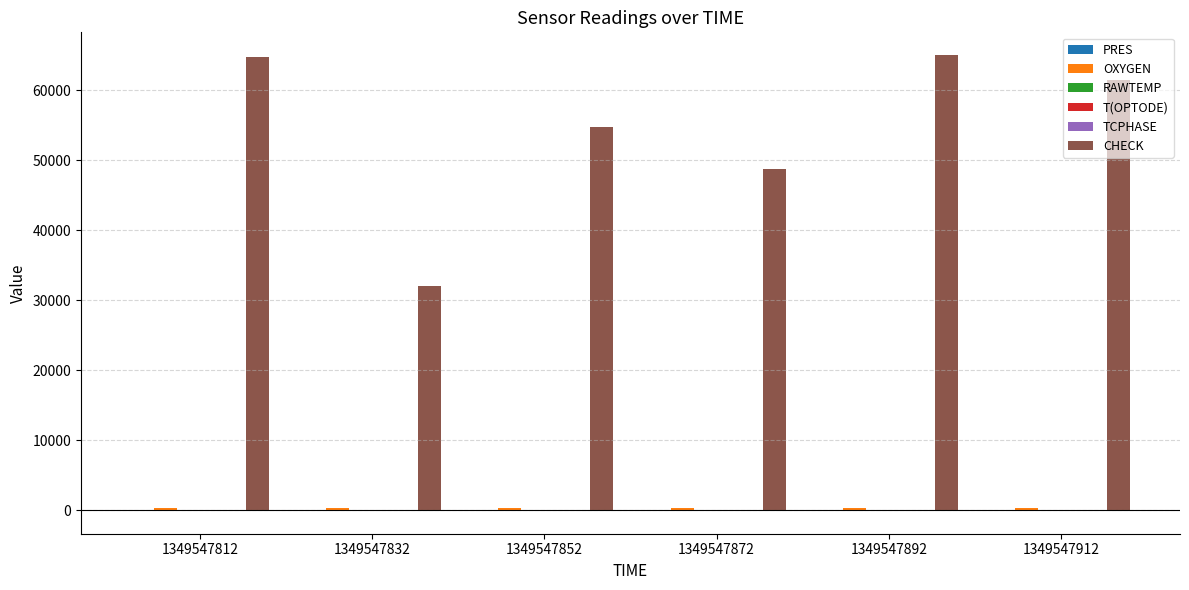

What is the sum of all CHECK values?

326807.0